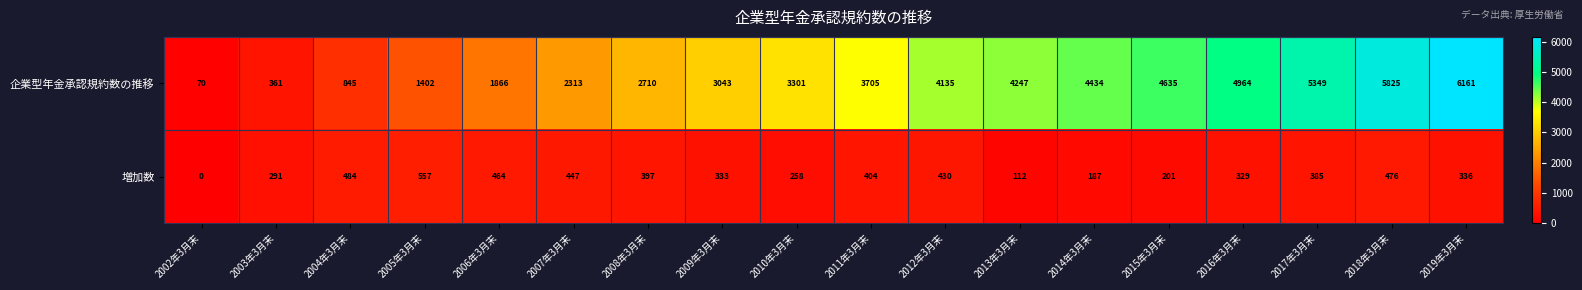

What is the difference between the 企業型年金承認規約数の推移 values at 2003年3月末 and 2019年3月末?

5800